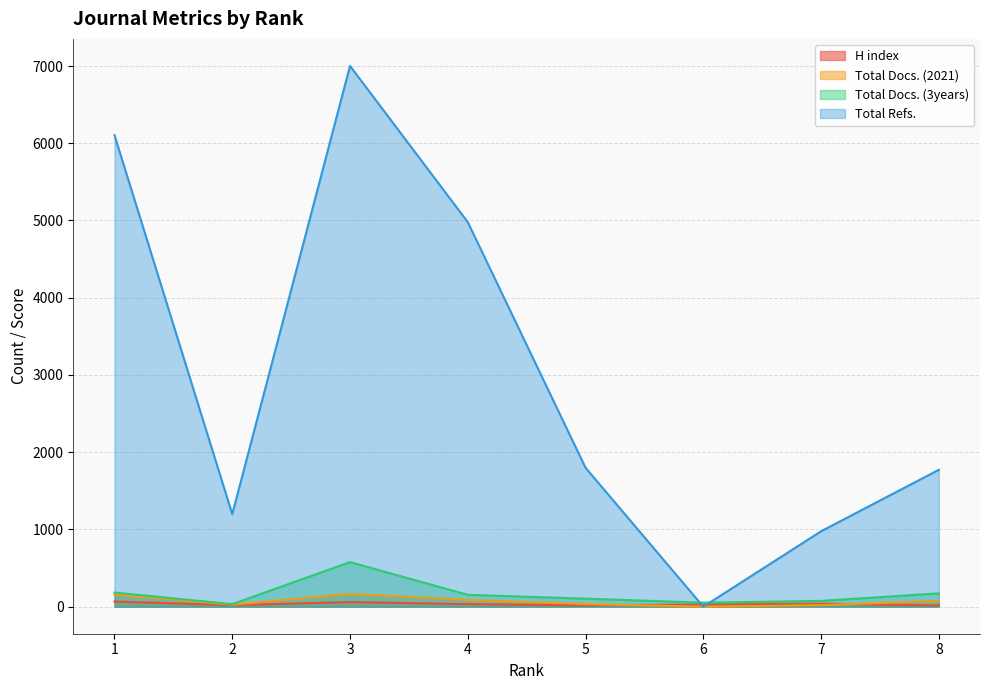

What is the difference between the Total Docs. (3years) values at 8 and 3?

404